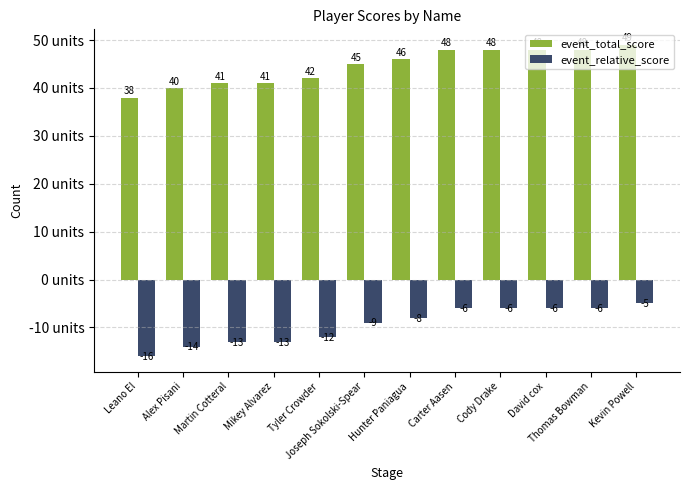

What is the sum of the event_relative_score values at Mikey Alvarez and Martin Cotteral?

-26